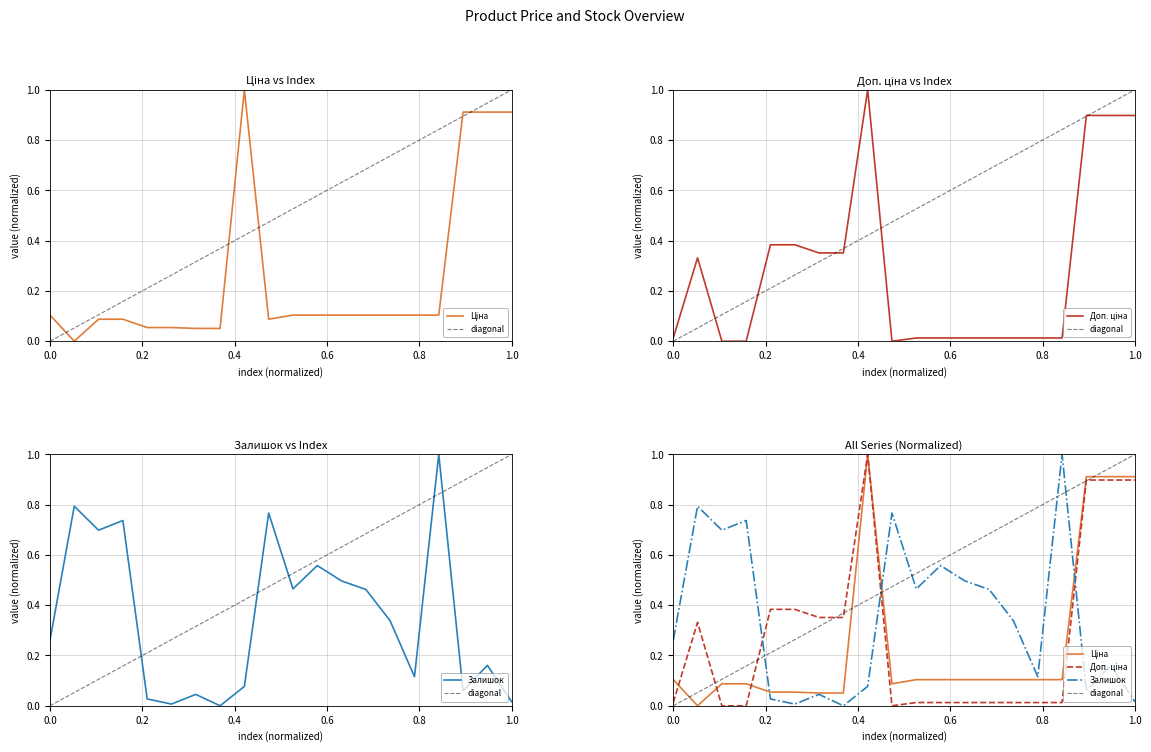

List the labels in order of Ціна value, smallest first.

283972211, 271681948, 271681942, 271691948, 271691942, 259552213, 259552212, 259552189, 282502116, 282502117, 282502110, 282502115, 282502114, 282502113, 282502112, 282502111, 280941901, 280941856, 280941824, 284392211